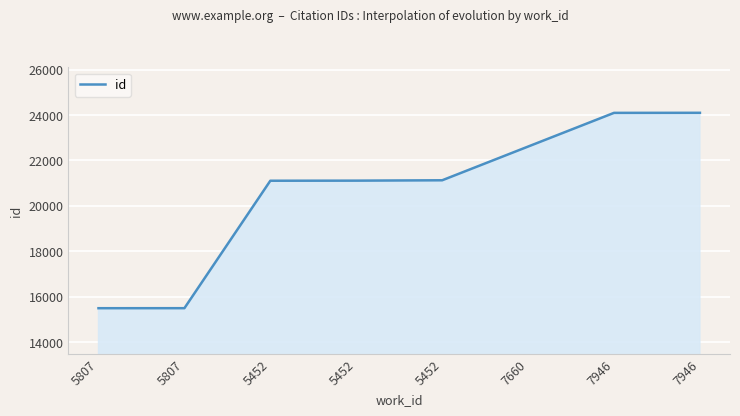

How many categories are shown in the chart?

8